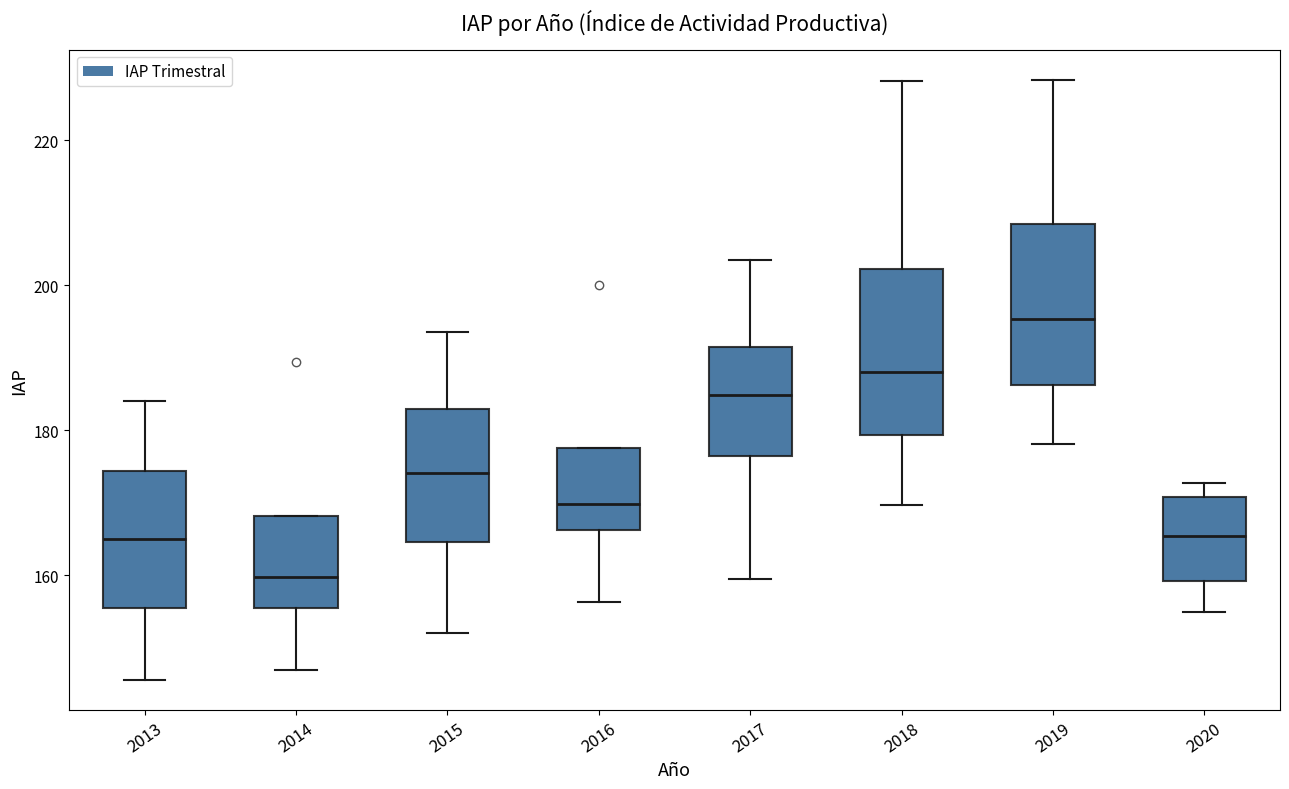

Reading left to right, read every box against the y-axis: the position of its median line, the range the box covers, and the ends of its whiskers. The values are not printed on the chart, so give them approximately, as read against the axis.

2013: median 166, box 156 to 174, whiskers 146 to 184
2014: median 160, box 156 to 168, whiskers 148 to 168
2015: median 174, box 164 to 182, whiskers 152 to 194
2016: median 170, box 166 to 178, whiskers 156 to 178
2017: median 184, box 176 to 192, whiskers 160 to 204
2018: median 188, box 180 to 202, whiskers 170 to 228
2019: median 196, box 186 to 208, whiskers 178 to 228
2020: median 166, box 160 to 170, whiskers 156 to 172